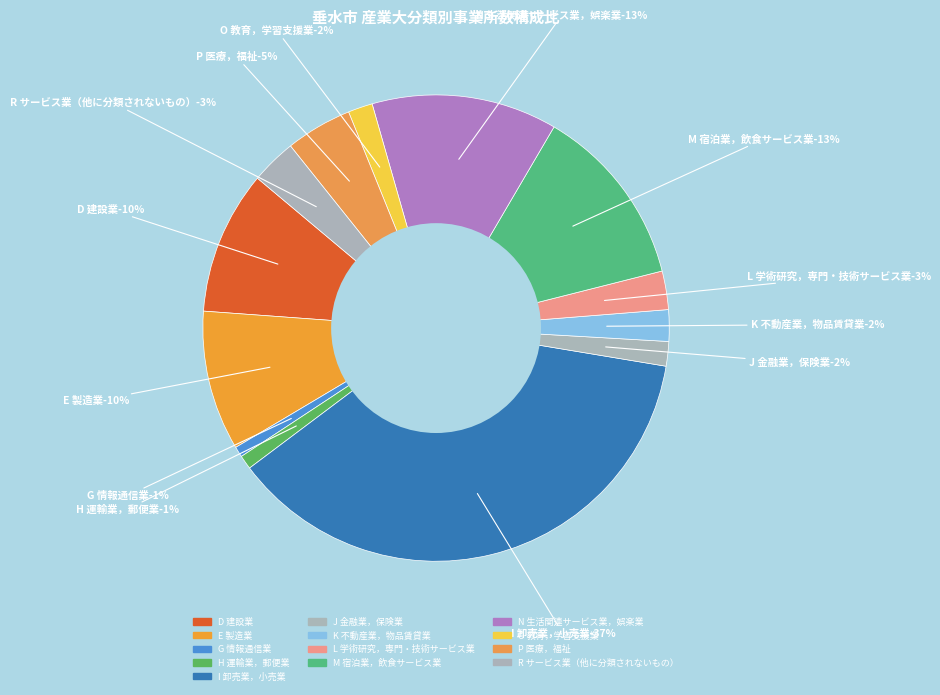

Rank the categories by value from lowest to highest.

G 情報通信業, H 運輸業，郵便業, J 金融業，保険業, O 教育，学習支援業, K 不動産業，物品賃貸業, L 学術研究，専門・技術サービス業, R サービス業（他に分類されないもの）, P 医療，福祉, E 製造業, D 建設業, M 宿泊業，飲食サービス業, N 生活関連サービス業，娯楽業, I 卸売業，小売業